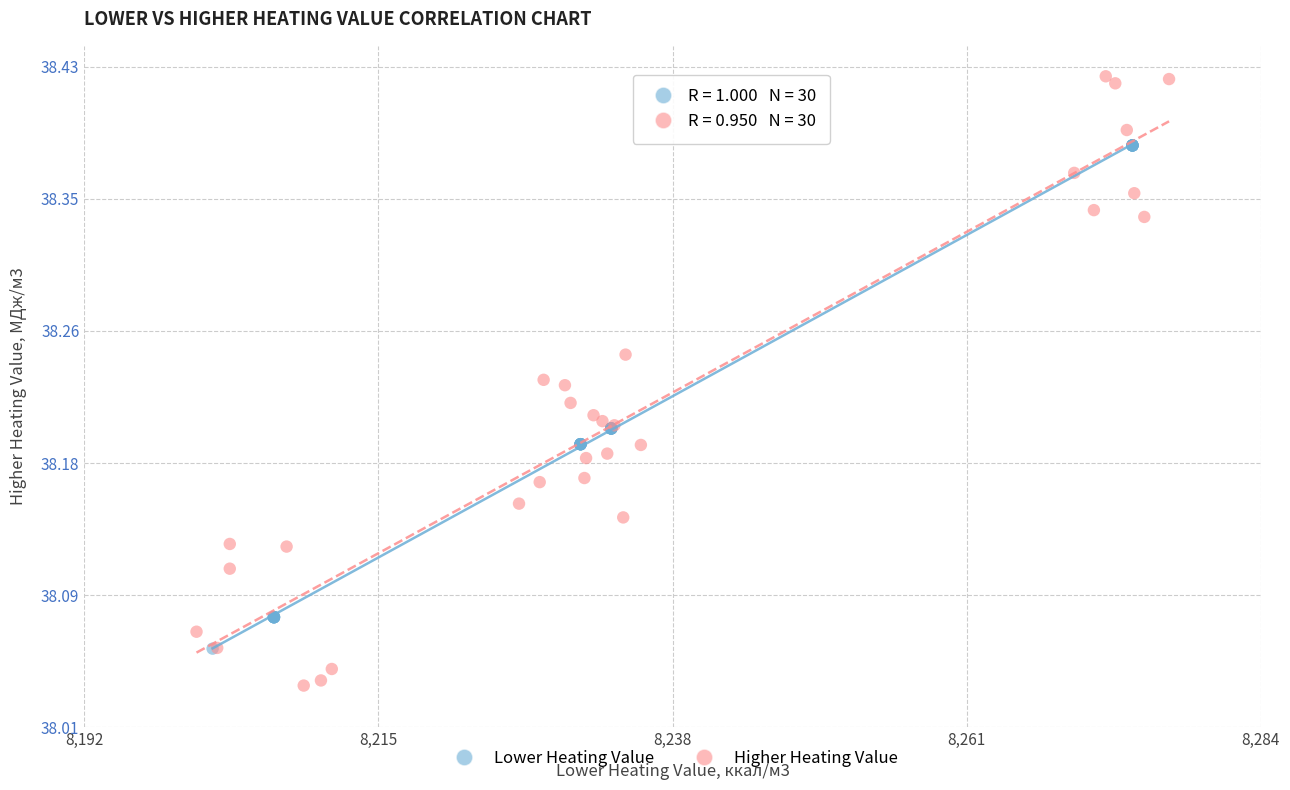

Which series reaches the minimum Y coordinate?

Higher Heating Value